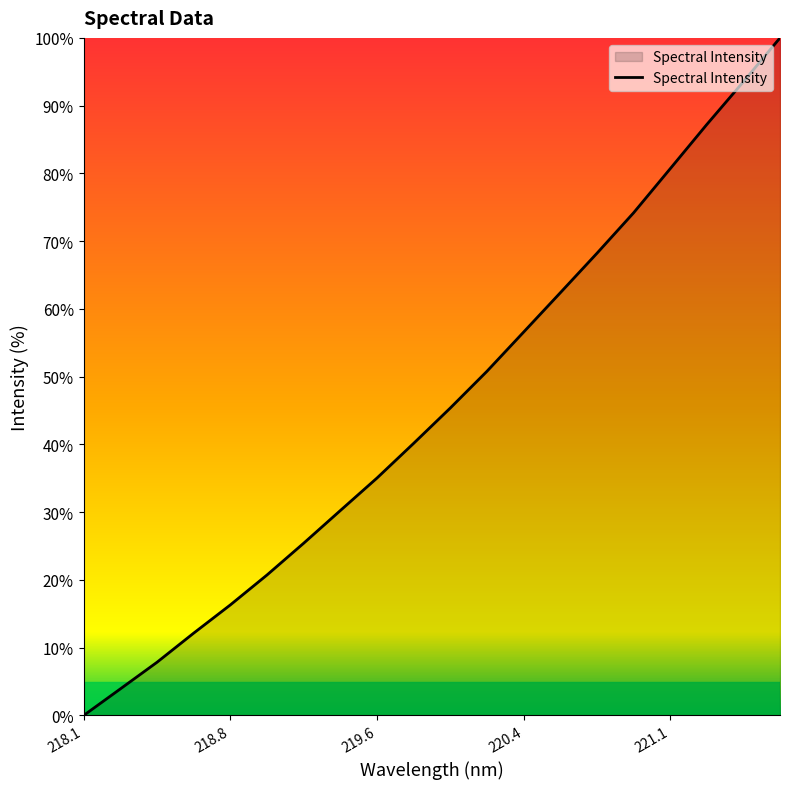

What is the average value?

45.5